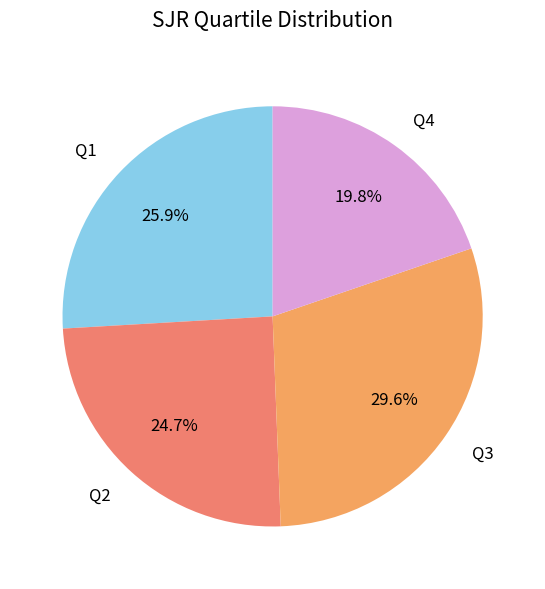

To the nearest percent, what is the average slice percentage?

25%